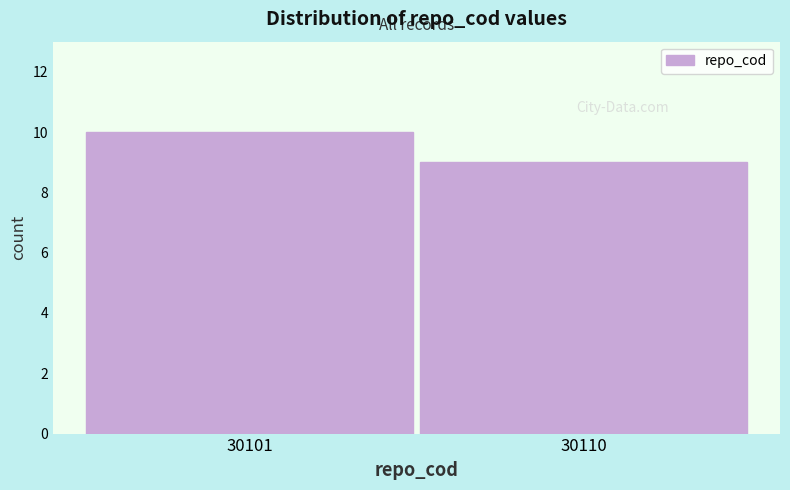

Reading left to right, transcribe all the data shown in this chart.

30101=10	30110=9